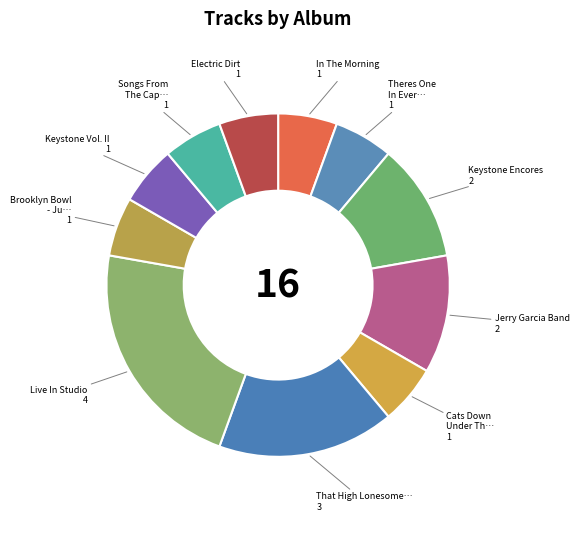

Is there a majority slice in this chart?

No